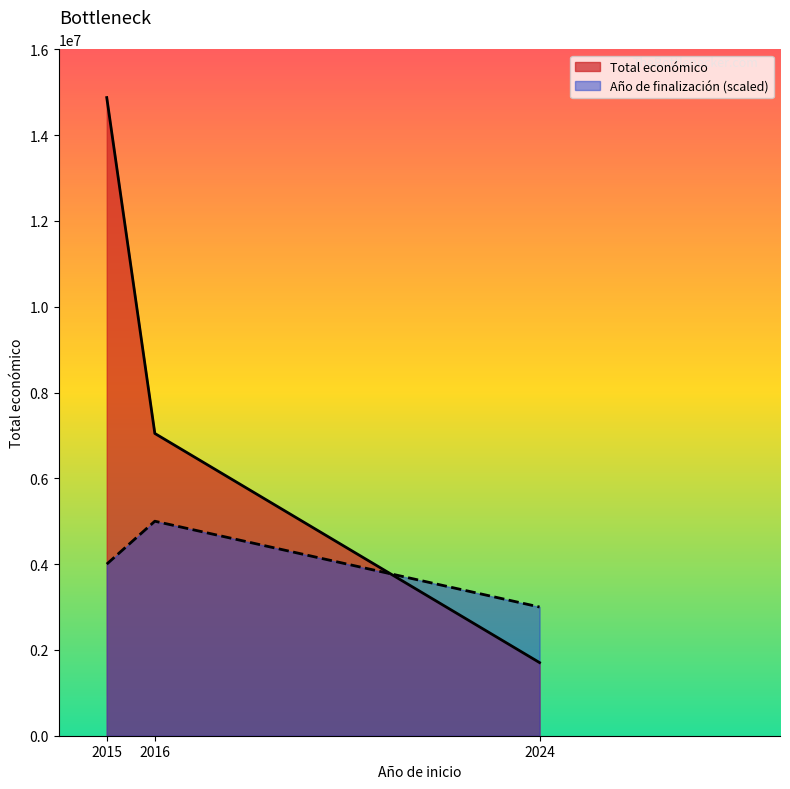

The Total económico series shows 759835 at 2024. True or false?

False